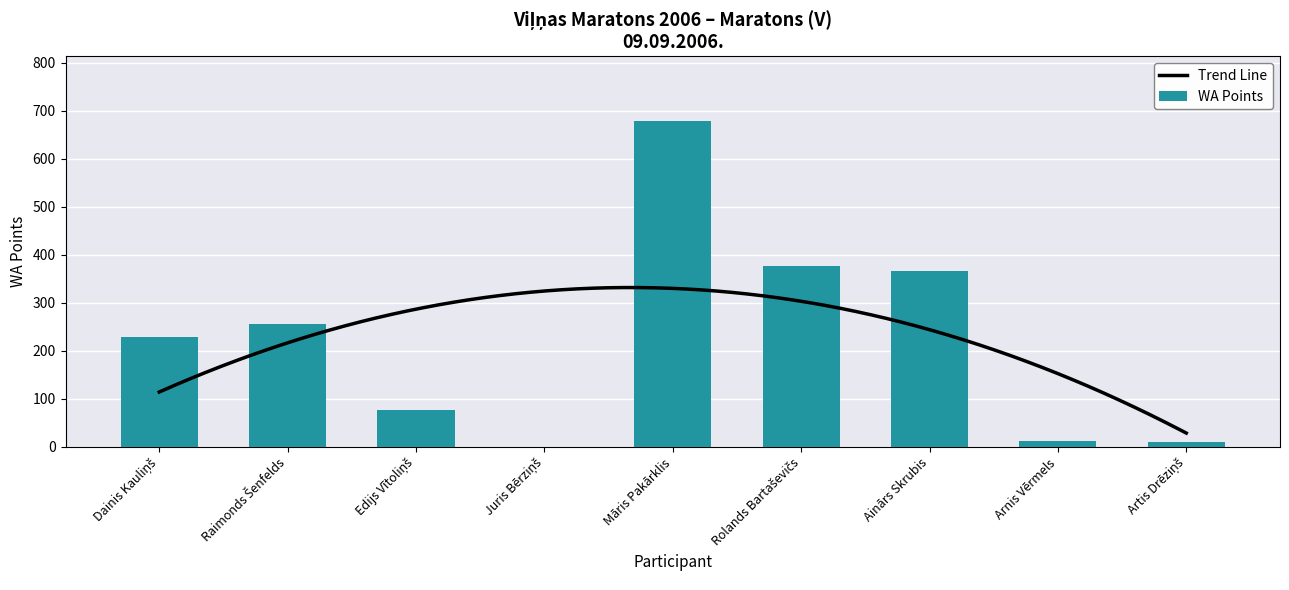

What is the greatest value displayed?

678